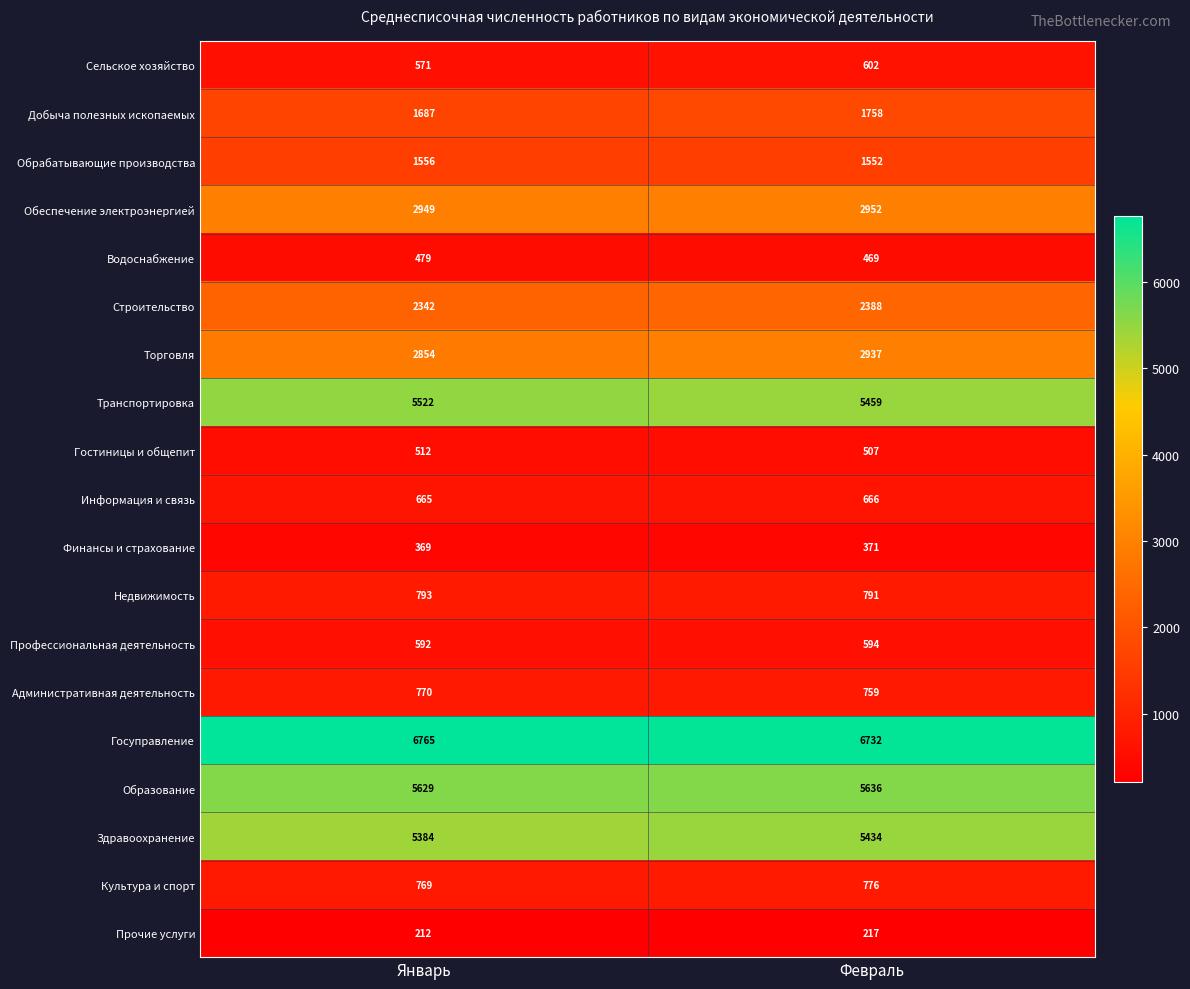

What is the sum of the Административная деятельность values at Январь and Февраль?

1529